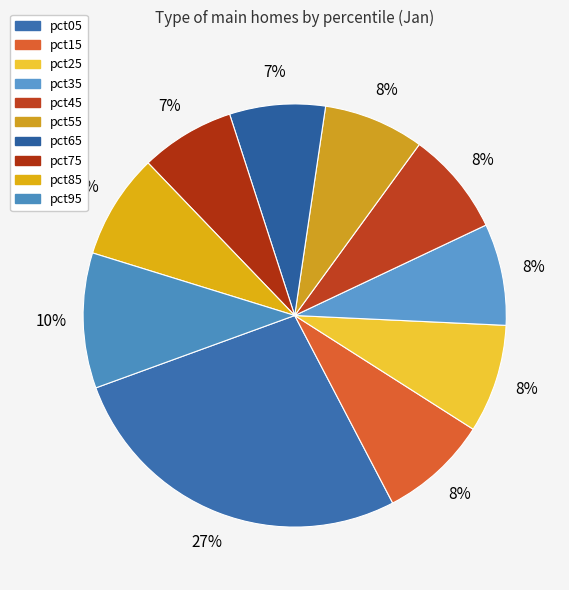

Does any single category account for the majority?

No